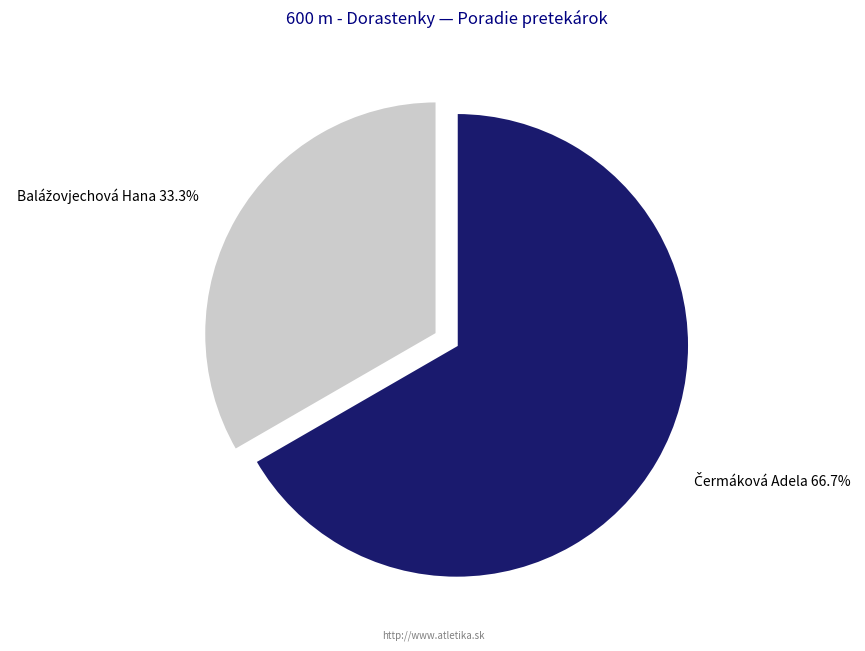

How many segments does this pie chart have?

2